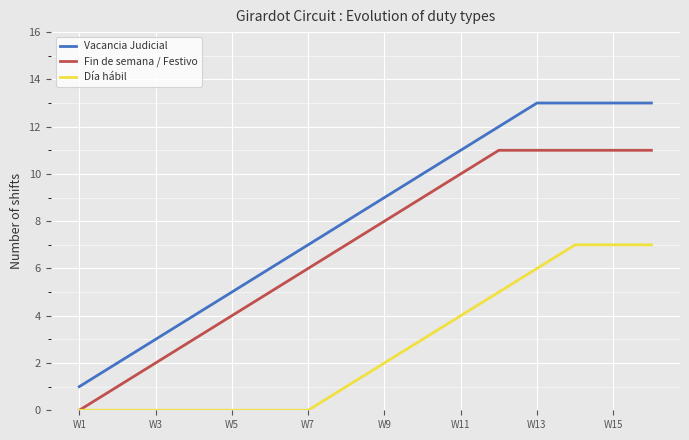

Which series has the largest total across all categories?

Vacancia Judicial